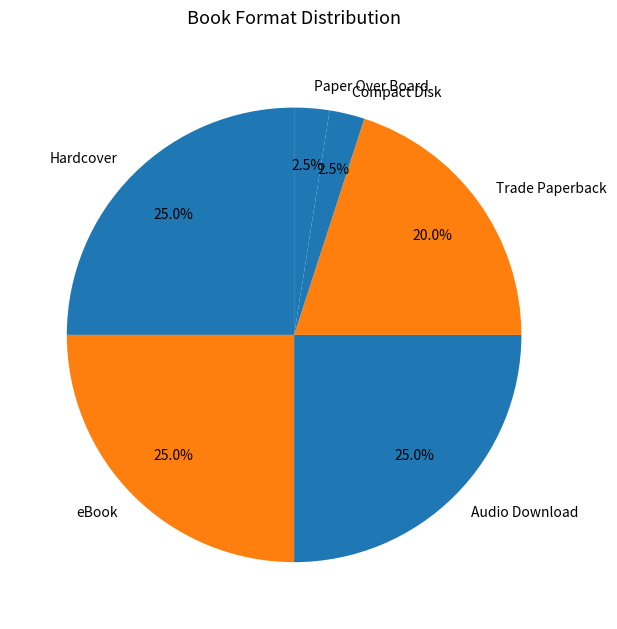

What is the ratio of the value at Trade Paperback to the value at eBook?

0.8